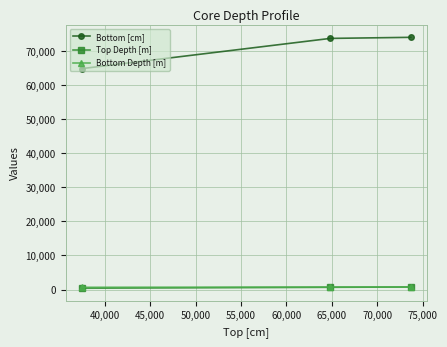

What is the lowest value of the Bottom [cm] series?

64837.0